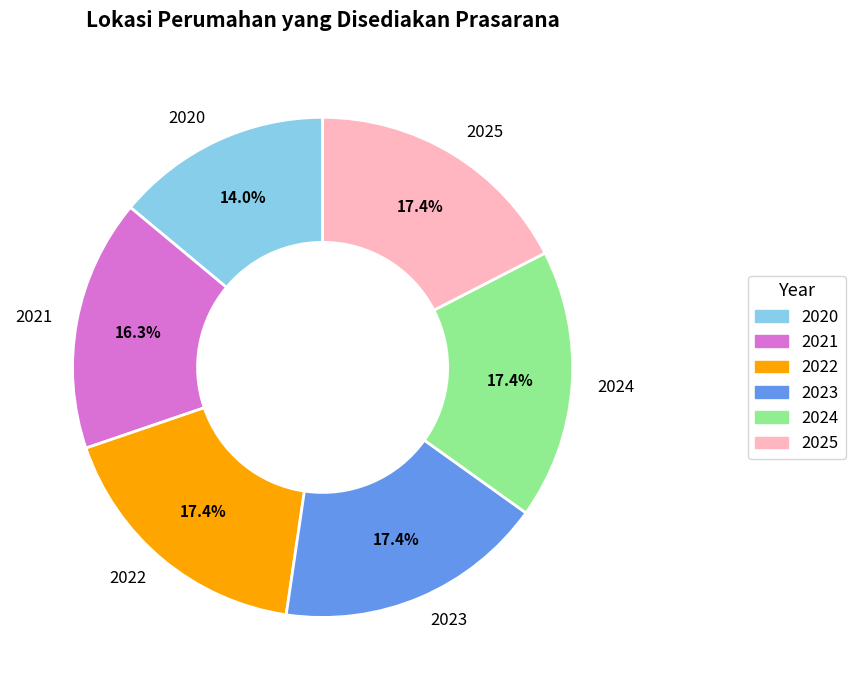

Between 2023 and 2020, which is larger?

2023